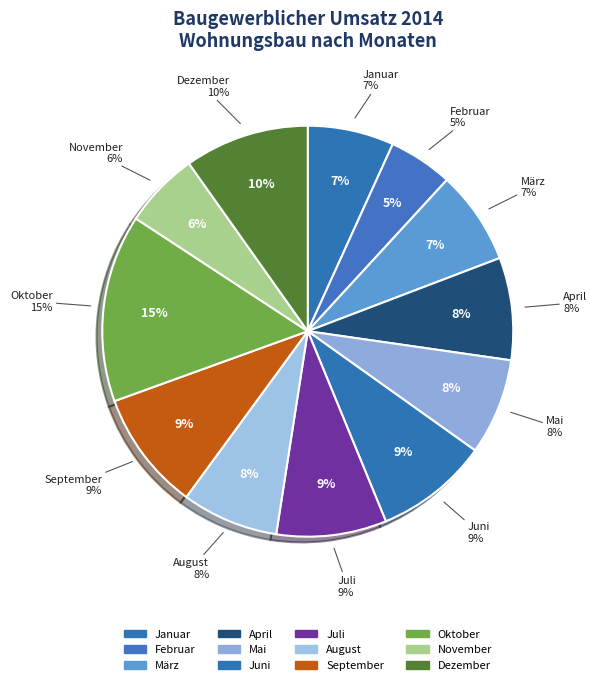

What is the smallest slice in the pie chart?

Februar